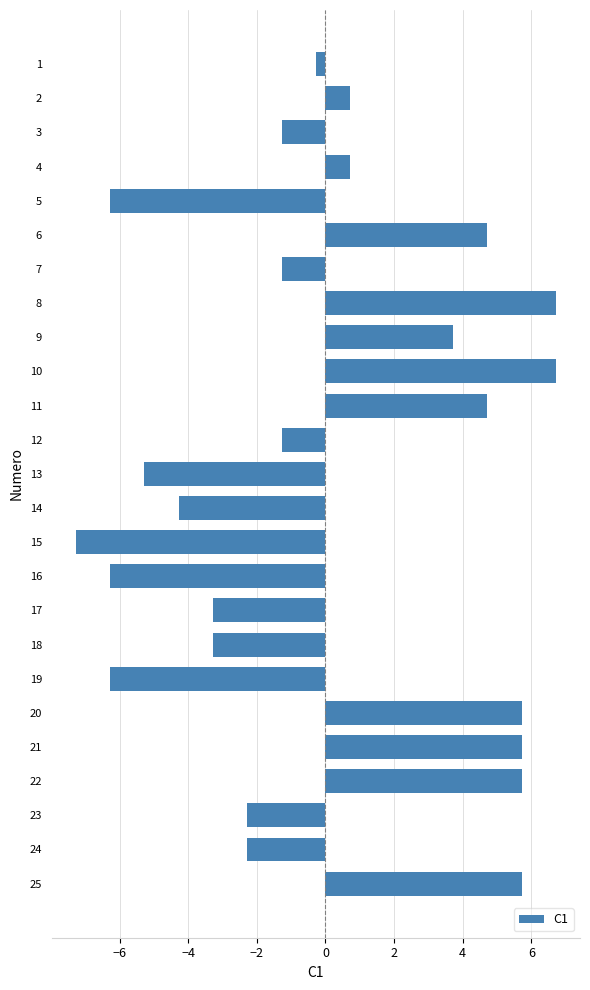

Reading top to bottom, transcribe all the data shown in this chart.

-0.3	0.7	-1.3	0.7	-6.3	4.7	-1.3	6.7	3.7	6.7	4.7	-1.3	-5.3	-4.3	-7.3	-6.3	-3.3	-3.3	-6.3	5.7	5.7	5.7	-2.3	-2.3	5.7